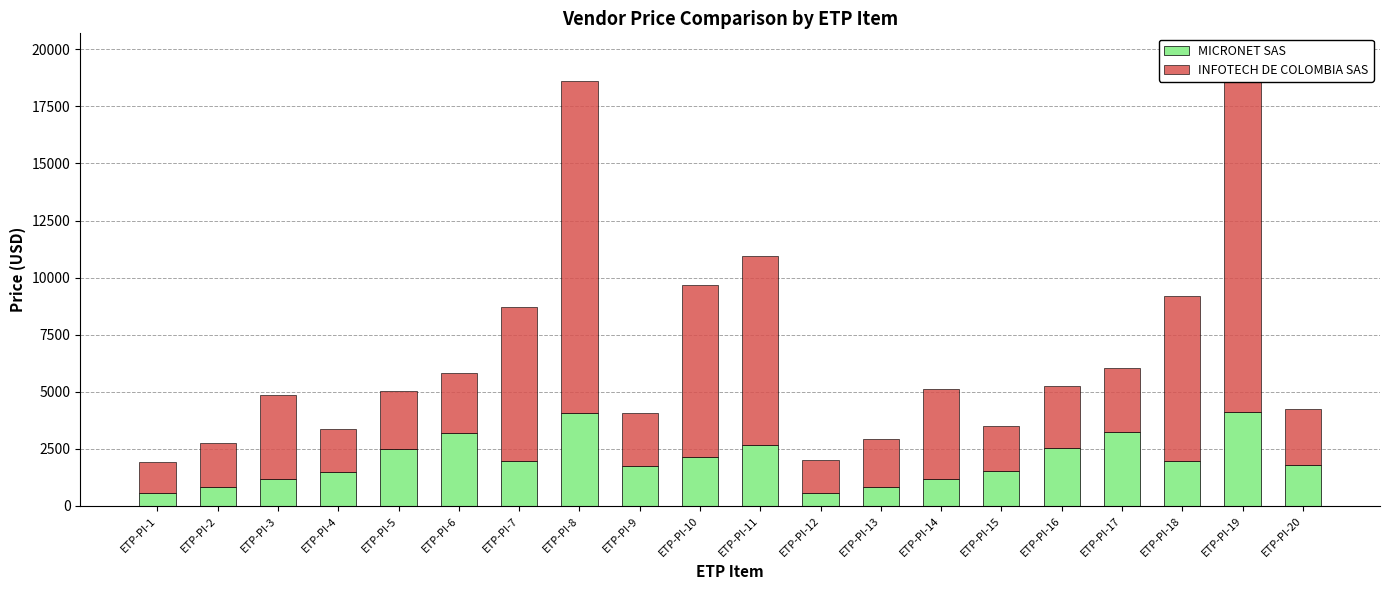

What are all the series names shown in the legend?

MICRONET SAS, INFOTECH DE COLOMBIA SAS